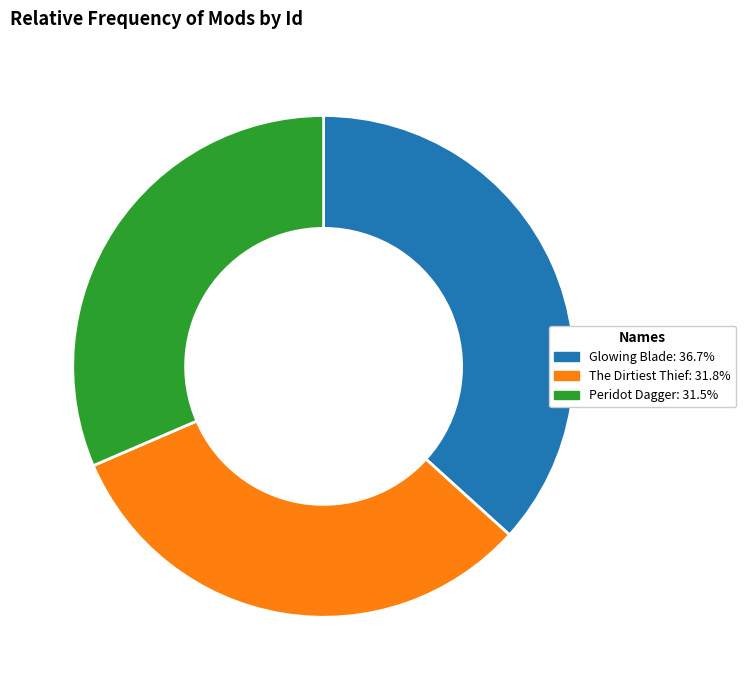

Is The Dirtiest Thief the majority of the pie?

No